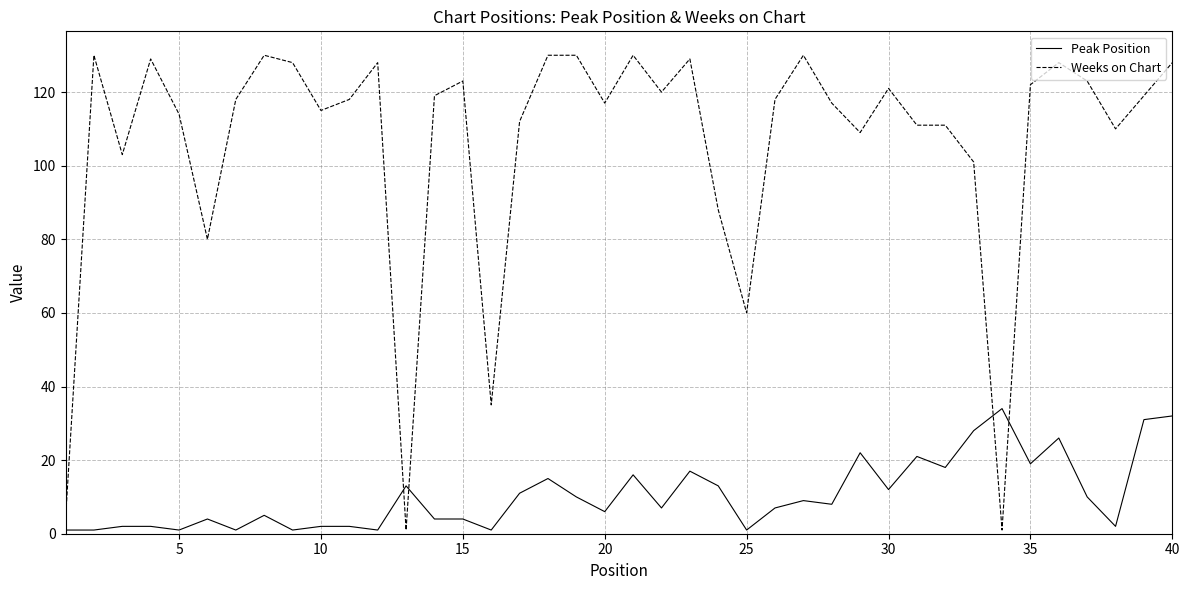

What is the average value of the Weeks on Chart series?

106